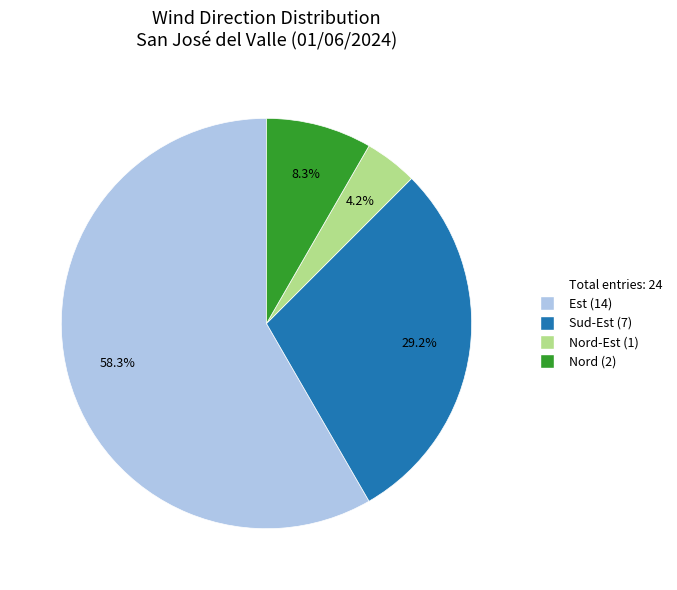

Is there any slice that represents more than half of the pie?

Yes